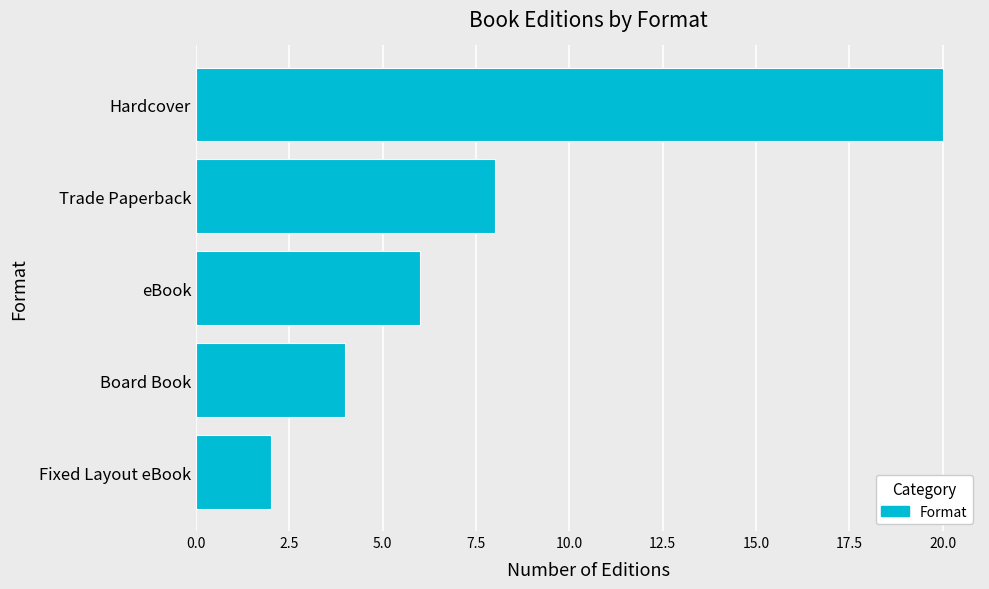

Reading top to bottom, list all the values displayed in this chart.

20	8	6	4	2